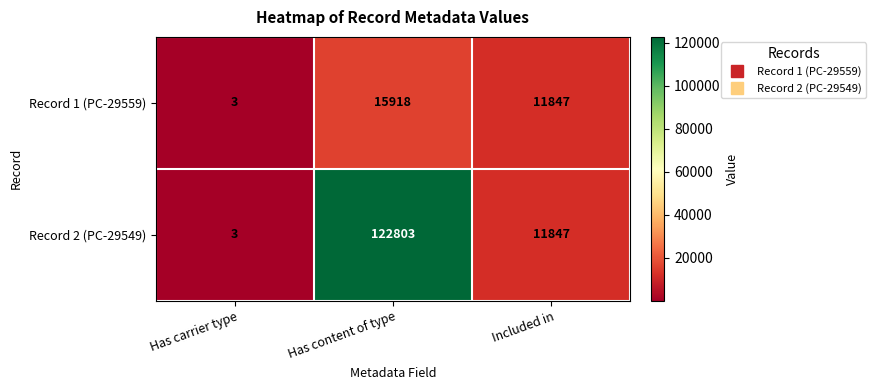

At which label does Record 2 (PC-29549) first exceed 11847?

Has content of type